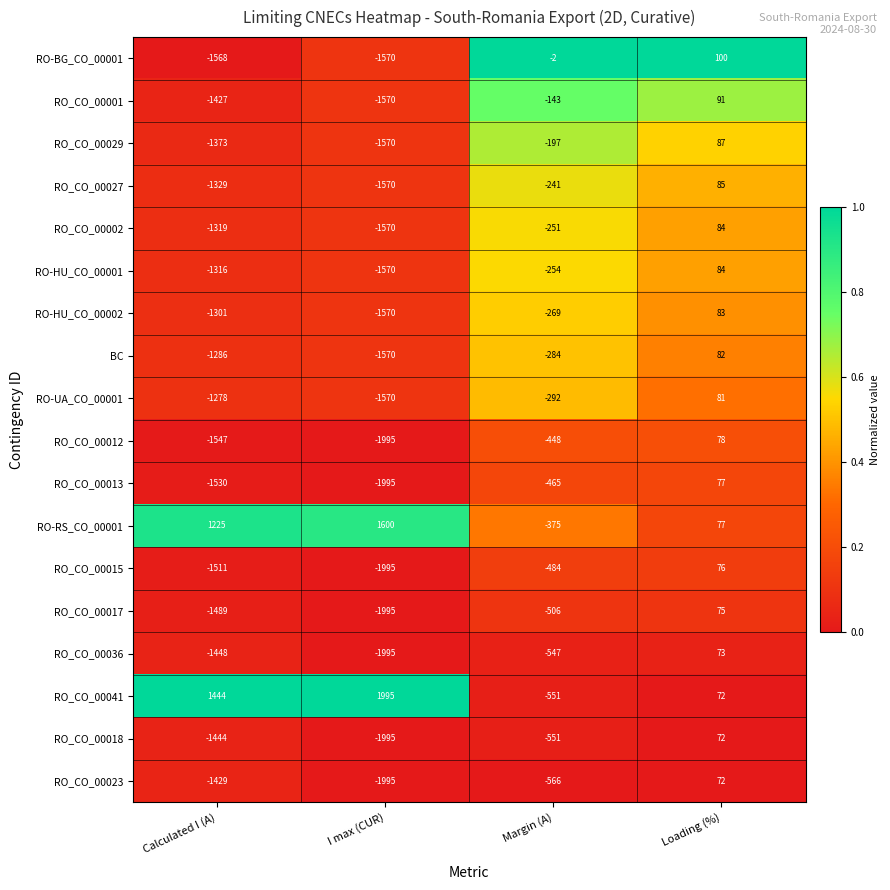

At Calculated I (A), list the series in order from largest to smallest.

RO_CO_00041, RO-RS_CO_00001, RO-UA_CO_00001, BC, RO-HU_CO_00002, RO-HU_CO_00001, RO_CO_00002, RO_CO_00027, RO_CO_00029, RO_CO_00001, RO_CO_00023, RO_CO_00018, RO_CO_00036, RO_CO_00017, RO_CO_00015, RO_CO_00013, RO_CO_00012, RO-BG_CO_00001